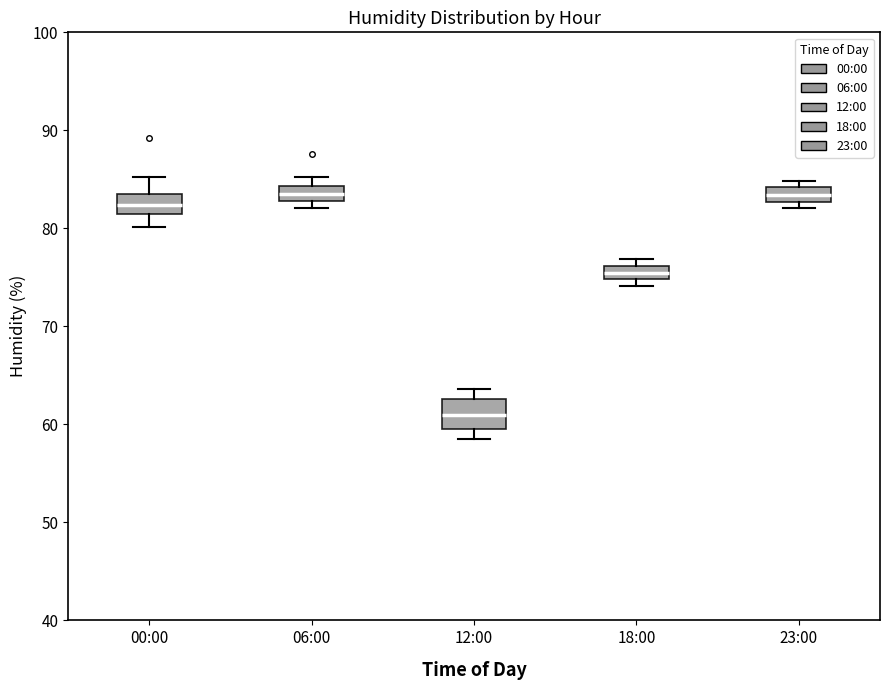

Where is the upper edge of the box for 23:00 on the y-axis? The values are not printed on the chart, so give them approximately, as read against the axis.

84